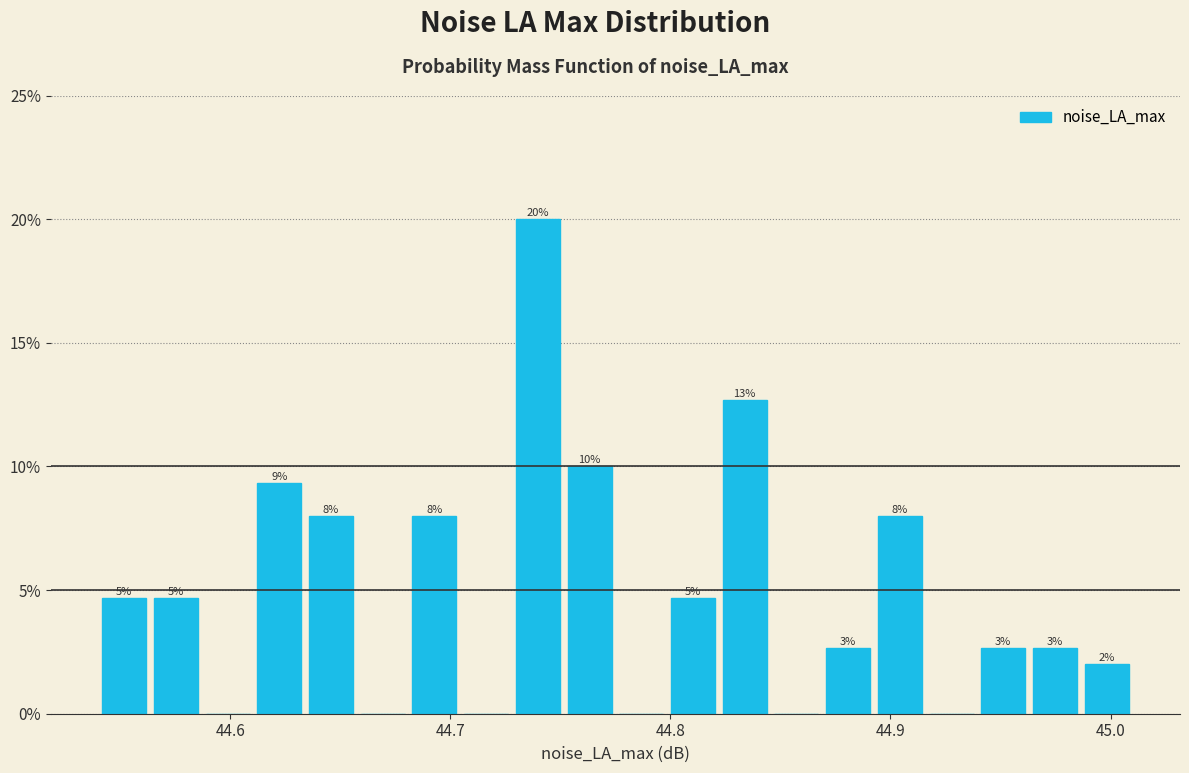

Read against the x-axis, roughly where is the centre of the tallest bar?

44.74